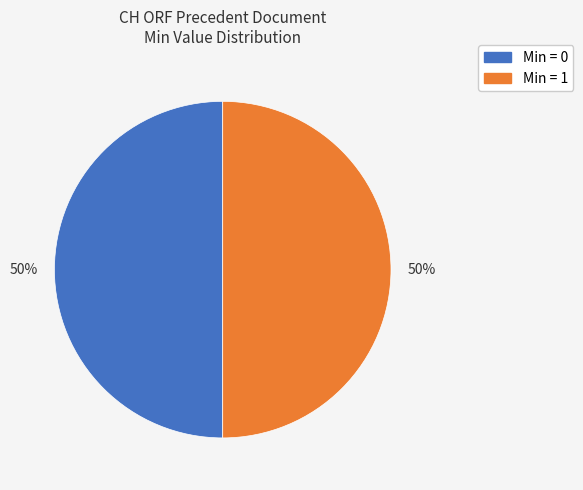

To the nearest percent, what is the average slice percentage?

50%